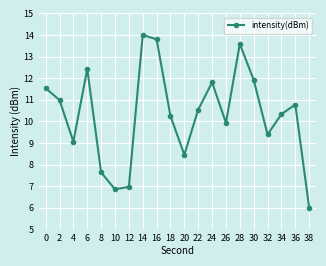

Where is the first local minimum?

4